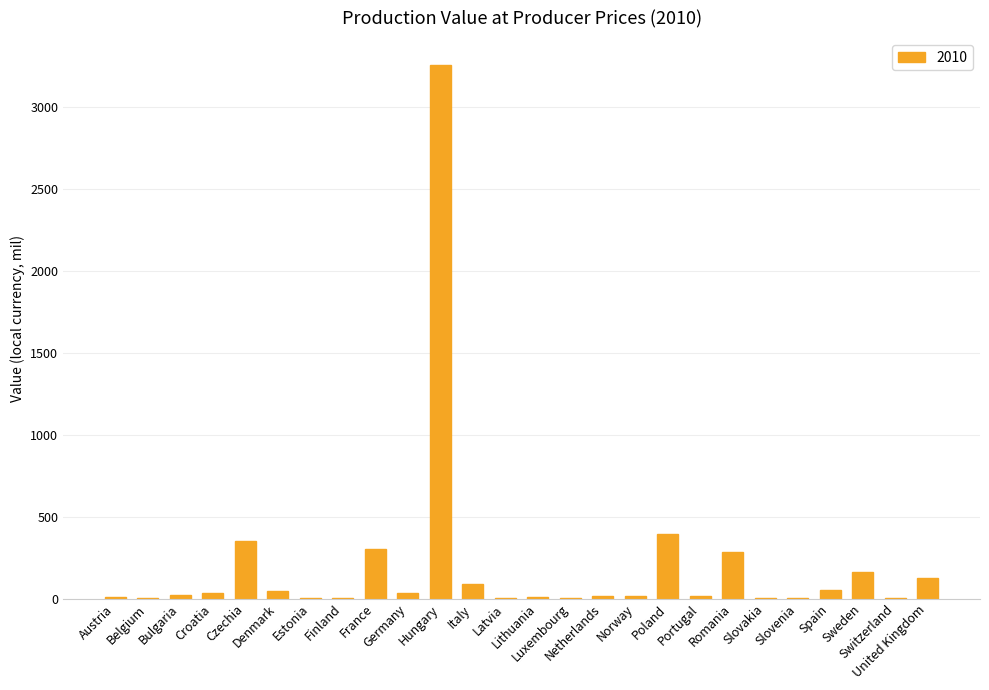

What is the sum of all values?

5242.6